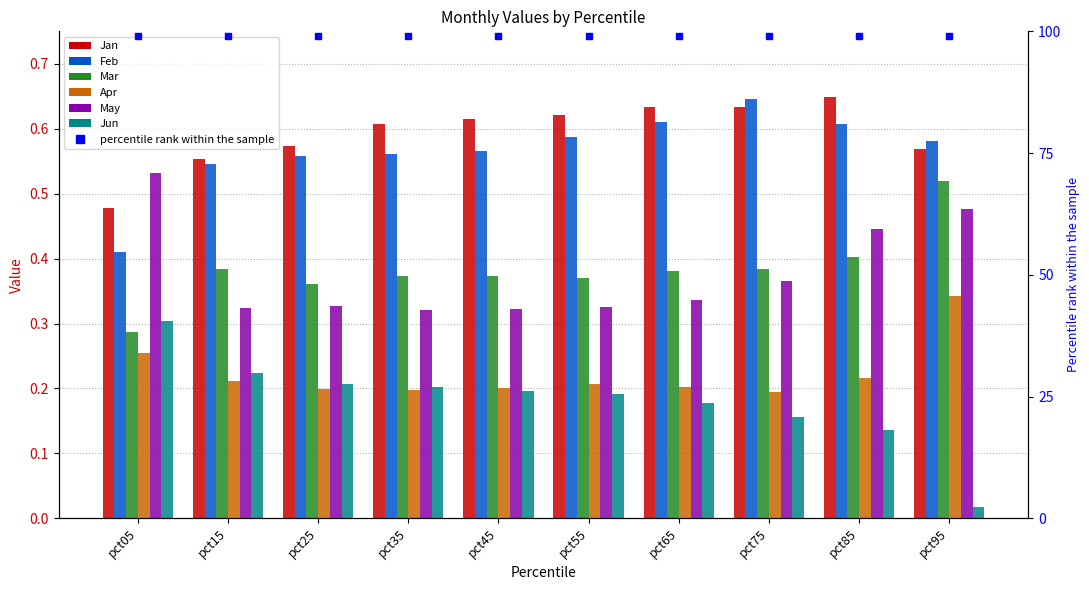

At which label is Jan closest to 0?

pct05